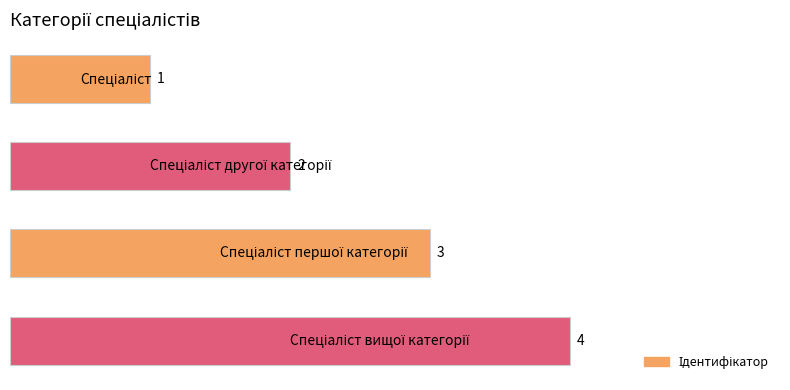

What is the sum of all values?

10